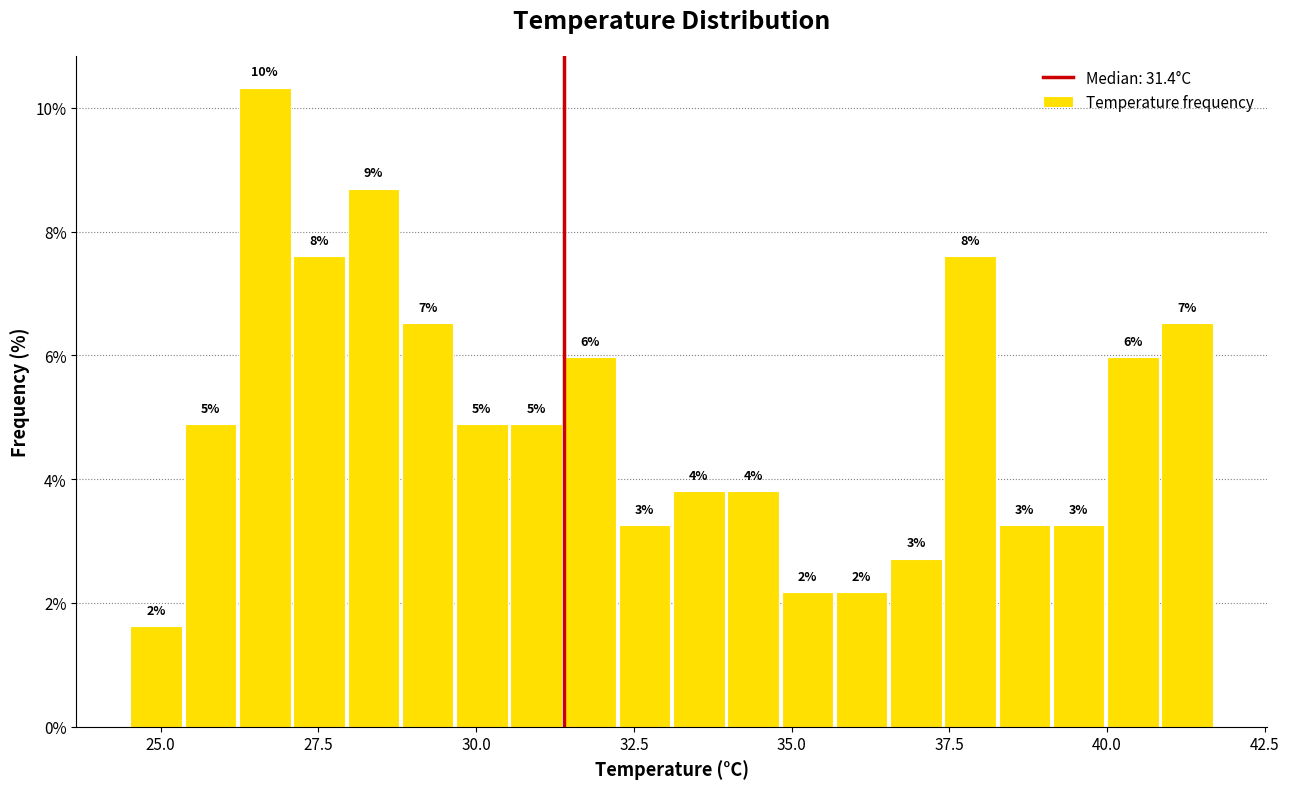

Around what value on the x-axis is the tallest bar? Give the approximate position of its centre, as read against the axis.

26.5